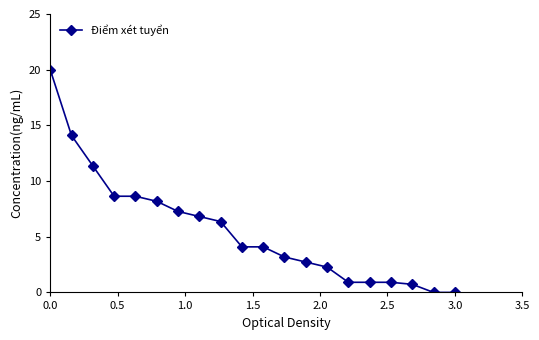

What is the average value?

5.6